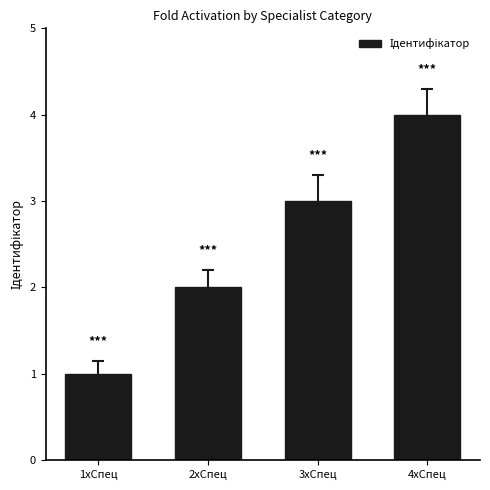

Which category has the lowest value across all series?

1xСпец